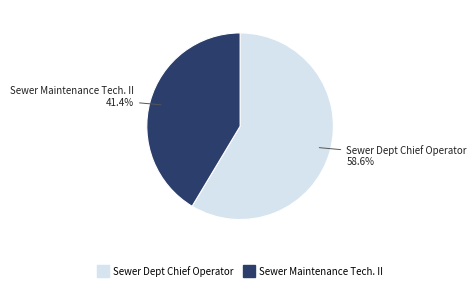

To the nearest percent, what portion does Sewer Maintenance Tech. II represent?

41%